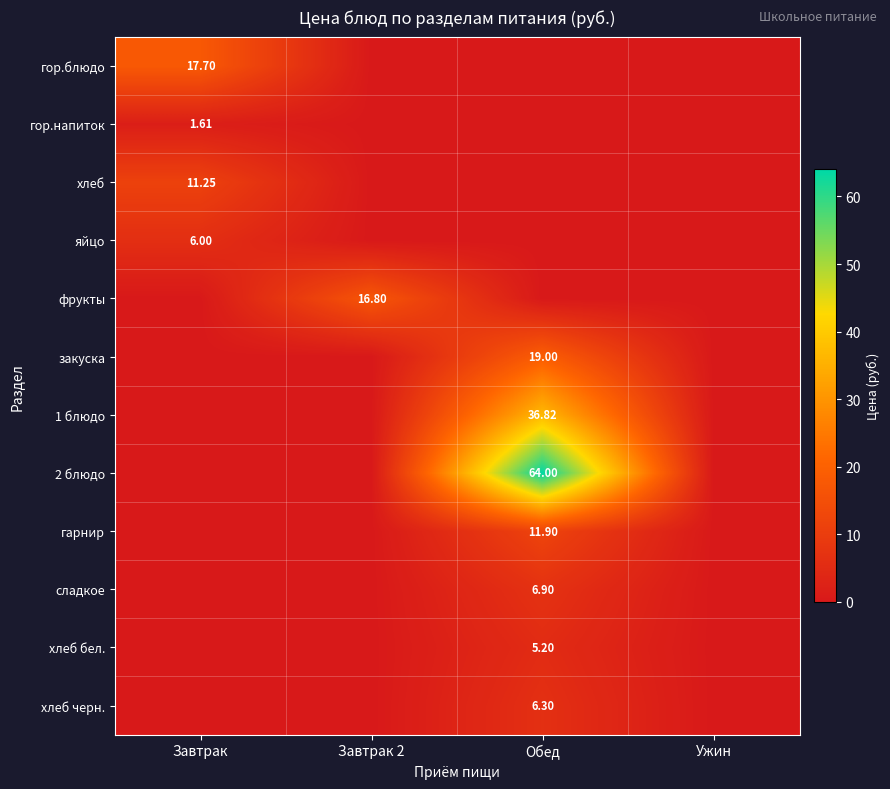

True or false: хлеб has a value of -5.5 at Ужин.

False